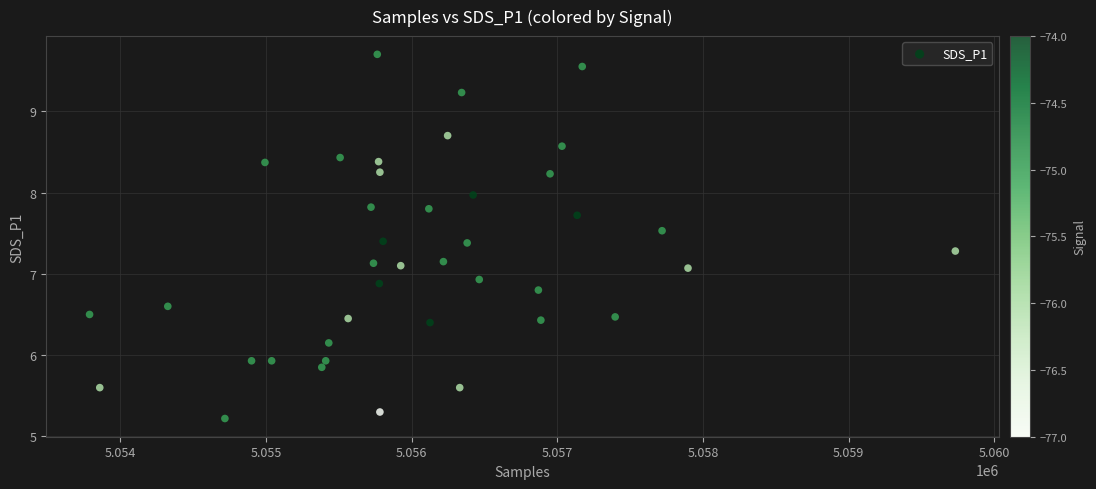

What is the range of Y values (max minus min)?

4.5